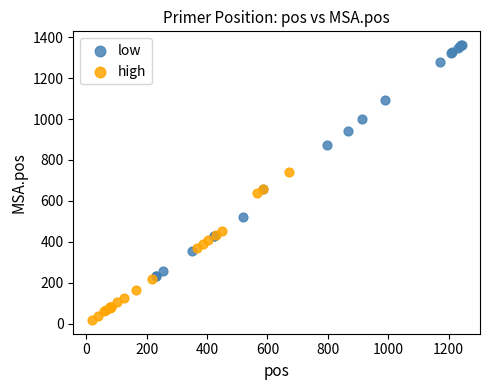

Which series reaches the minimum Y coordinate?

high